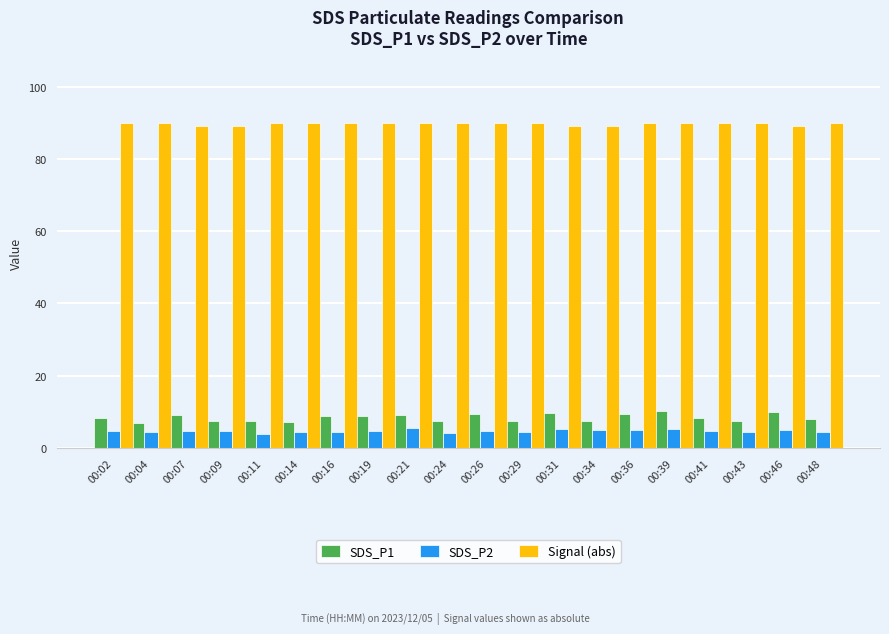

What is the highest value of the SDS_P1 series?

10.2